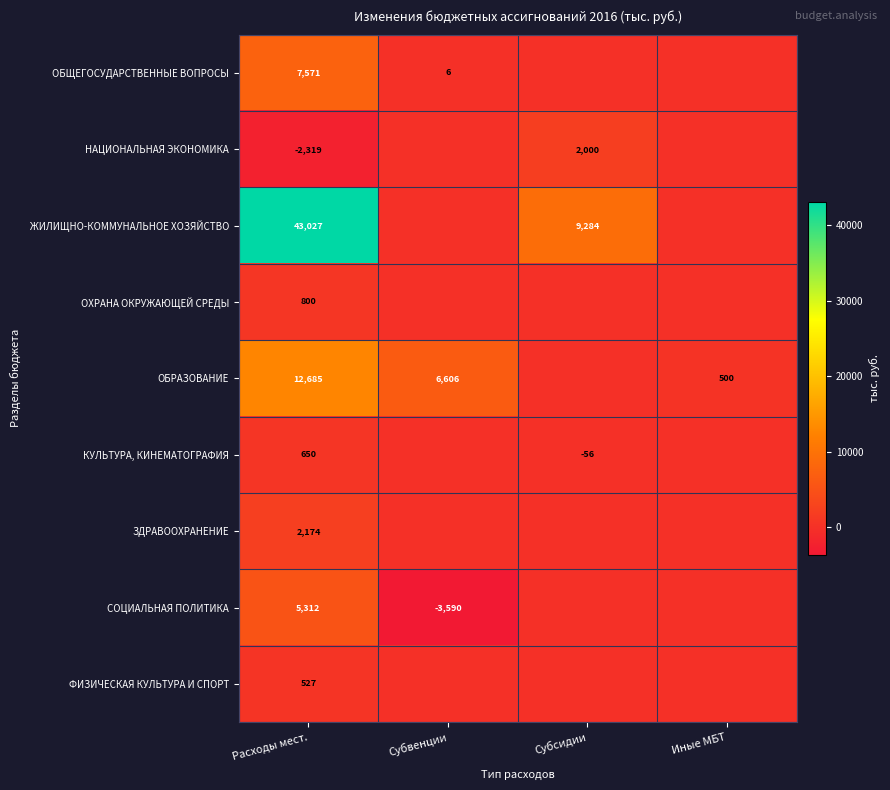

What is the maximum value shown in the chart?

43027.1